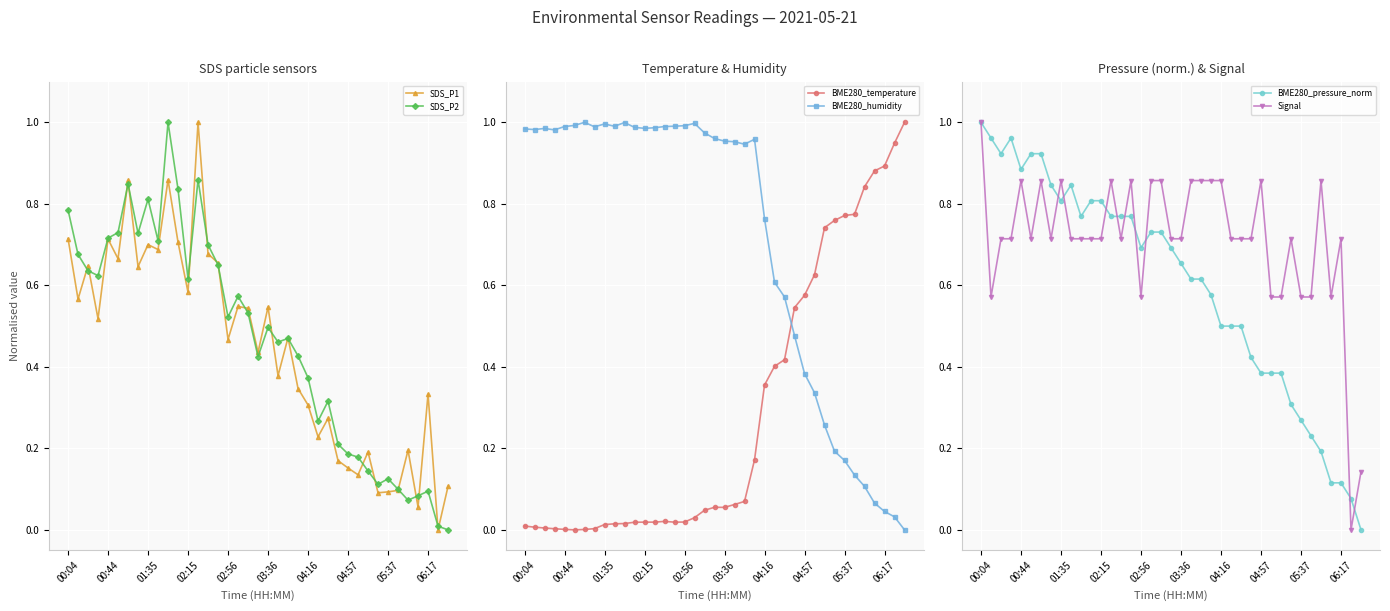

True or false: BME280_humidity and BME280_temperature intersect in this chart.

True